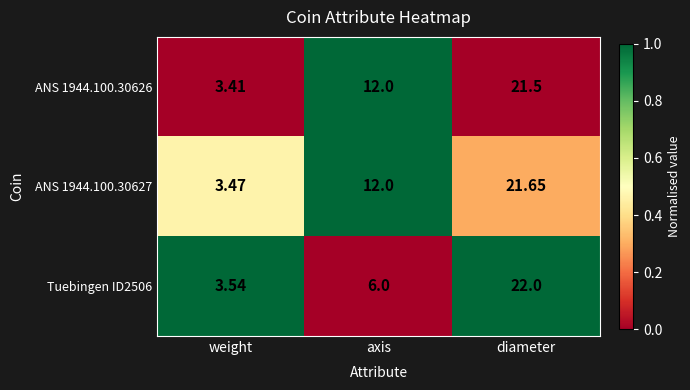

Is the value of ANS 1944.100.30626 at axis greater than the value of ANS 1944.100.30627 at weight?

Yes